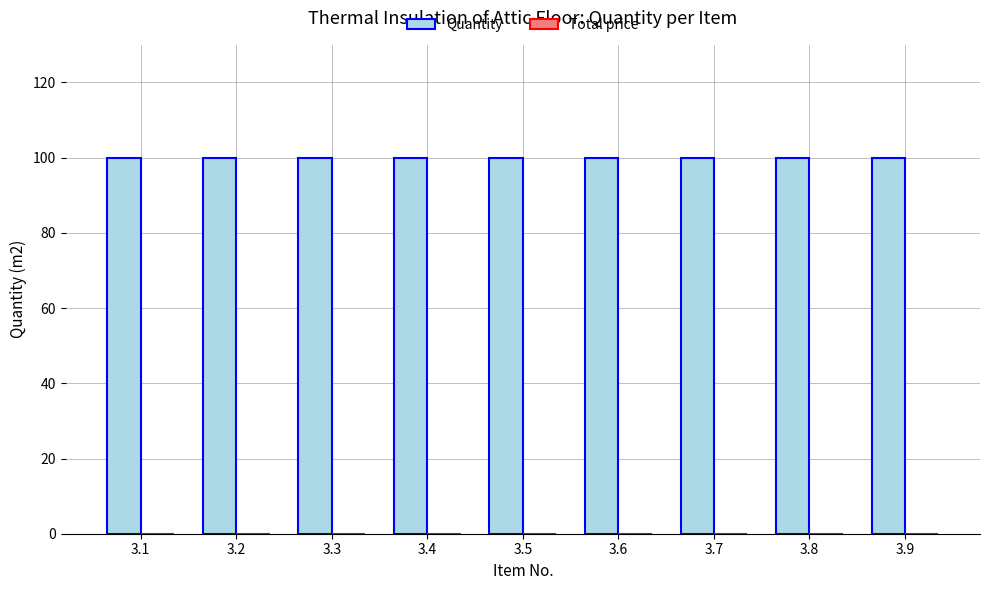

How many categories are shown in the chart?

9